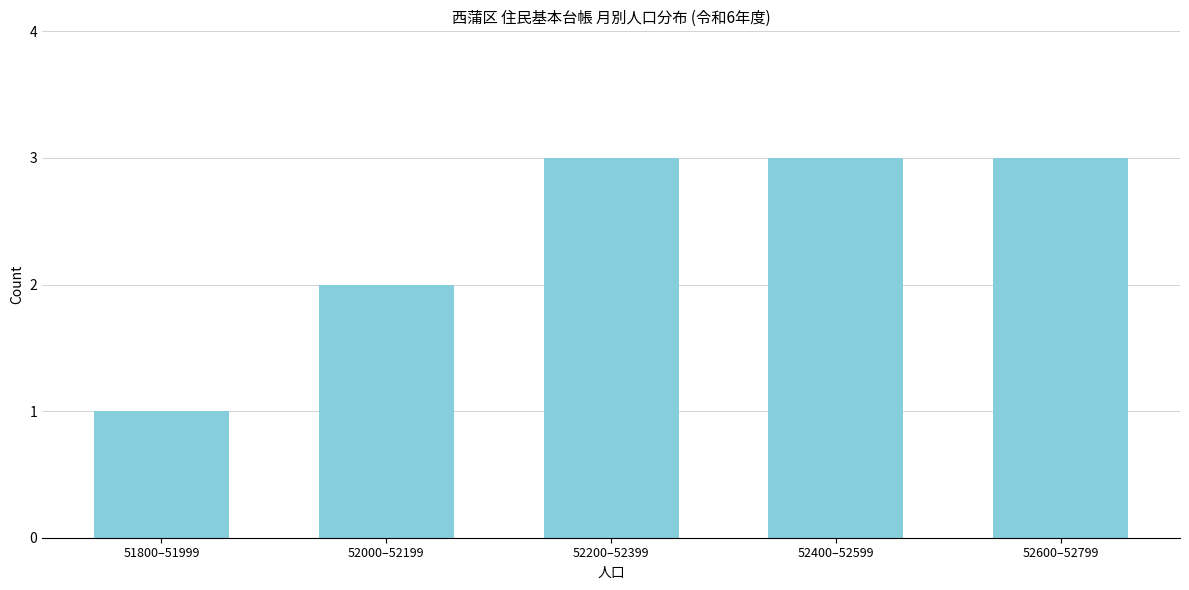

Reading left to right, extract all data points from this chart.

51800–51999=1	52000–52199=2	52200–52399=3	52400–52599=3	52600–52799=3